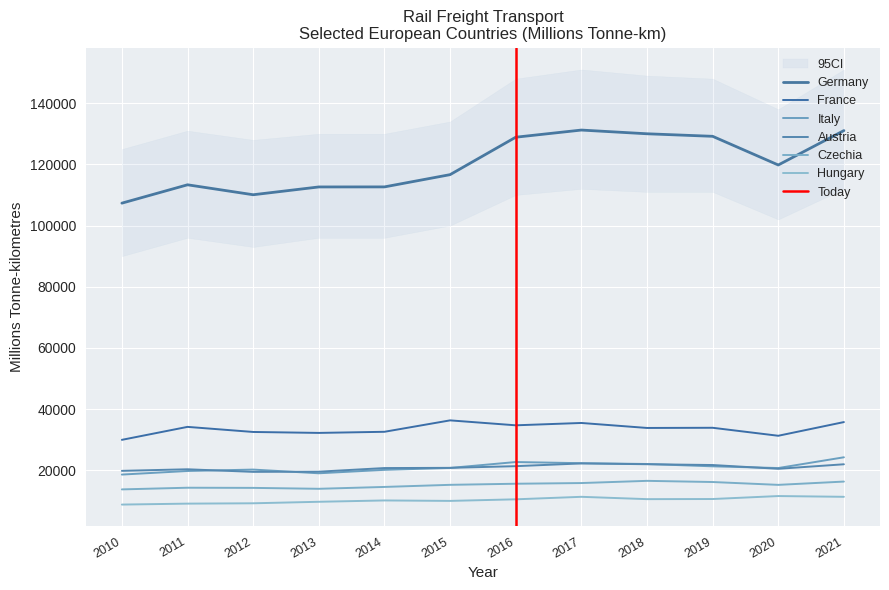

Which has a higher value, 2013 or 2017?

2017